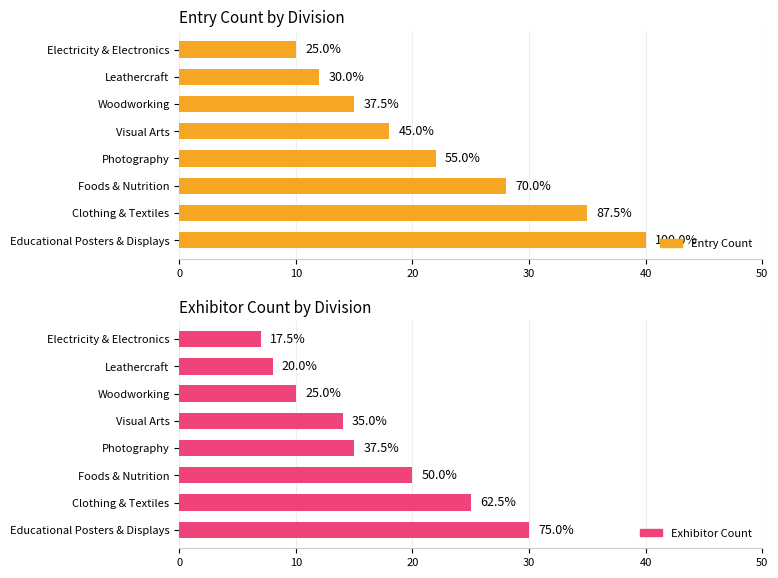

Are the bars grouped side by side (vs. stacked)?

Yes